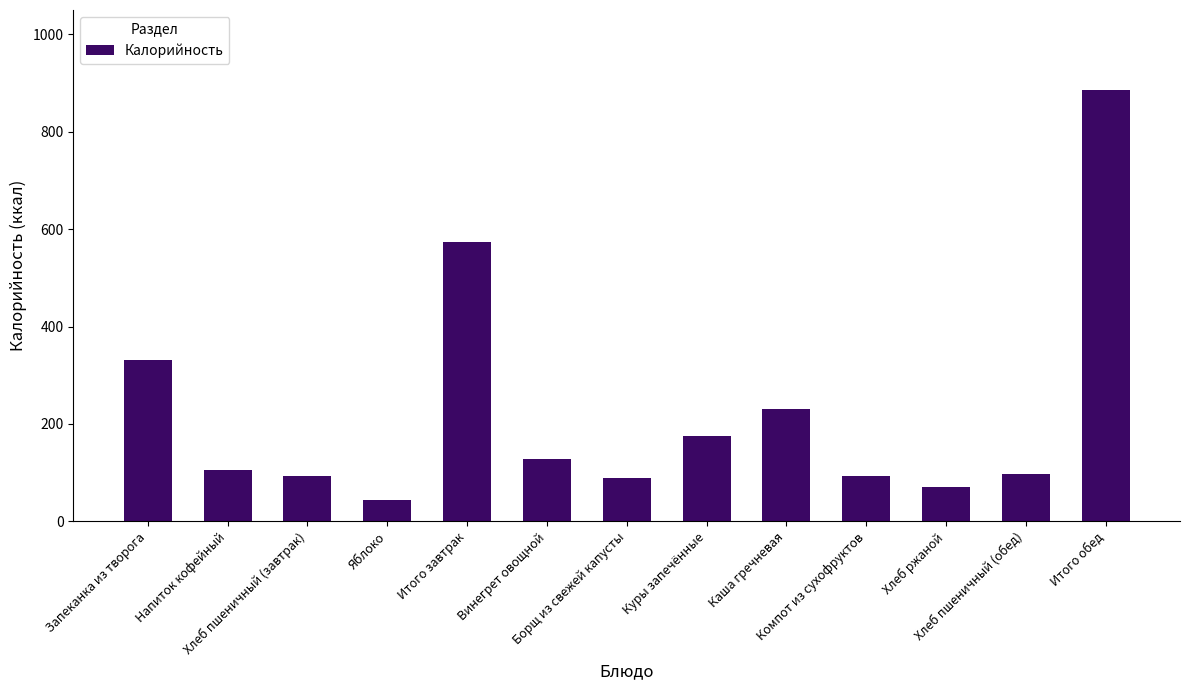

What is the maximum value shown in the chart?

885.7